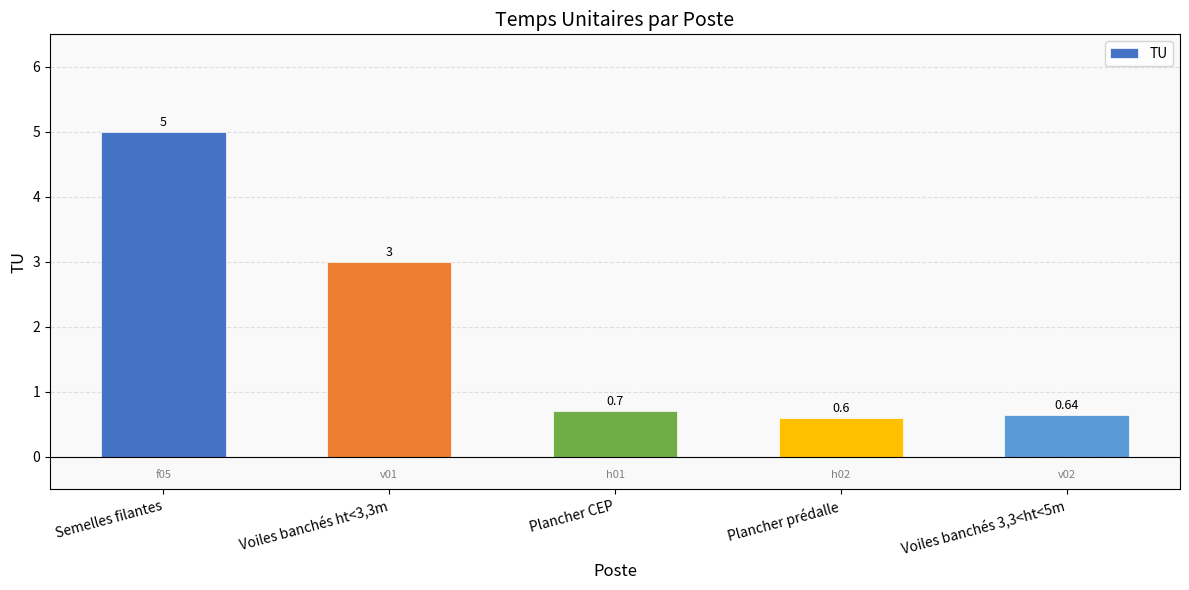

What position from the left is Plancher prédalle?

4